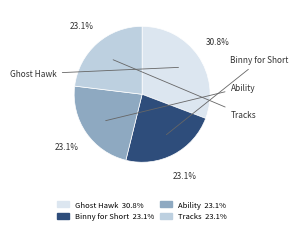

True or false: Binny for Short accounts for 29% of the total.

False